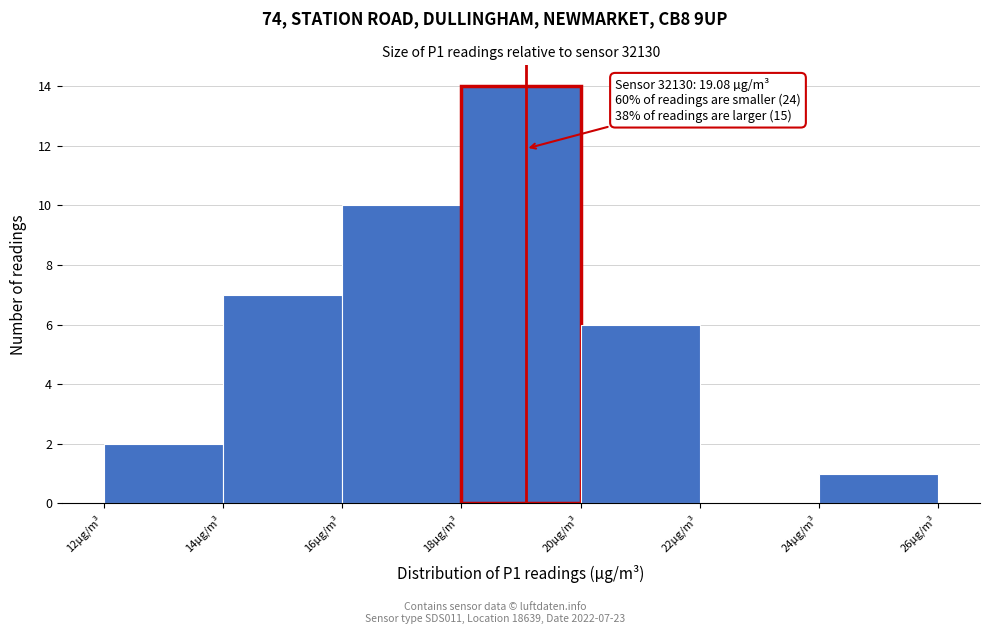

Over which range of the x-axis is the bar tallest?

18 to 20